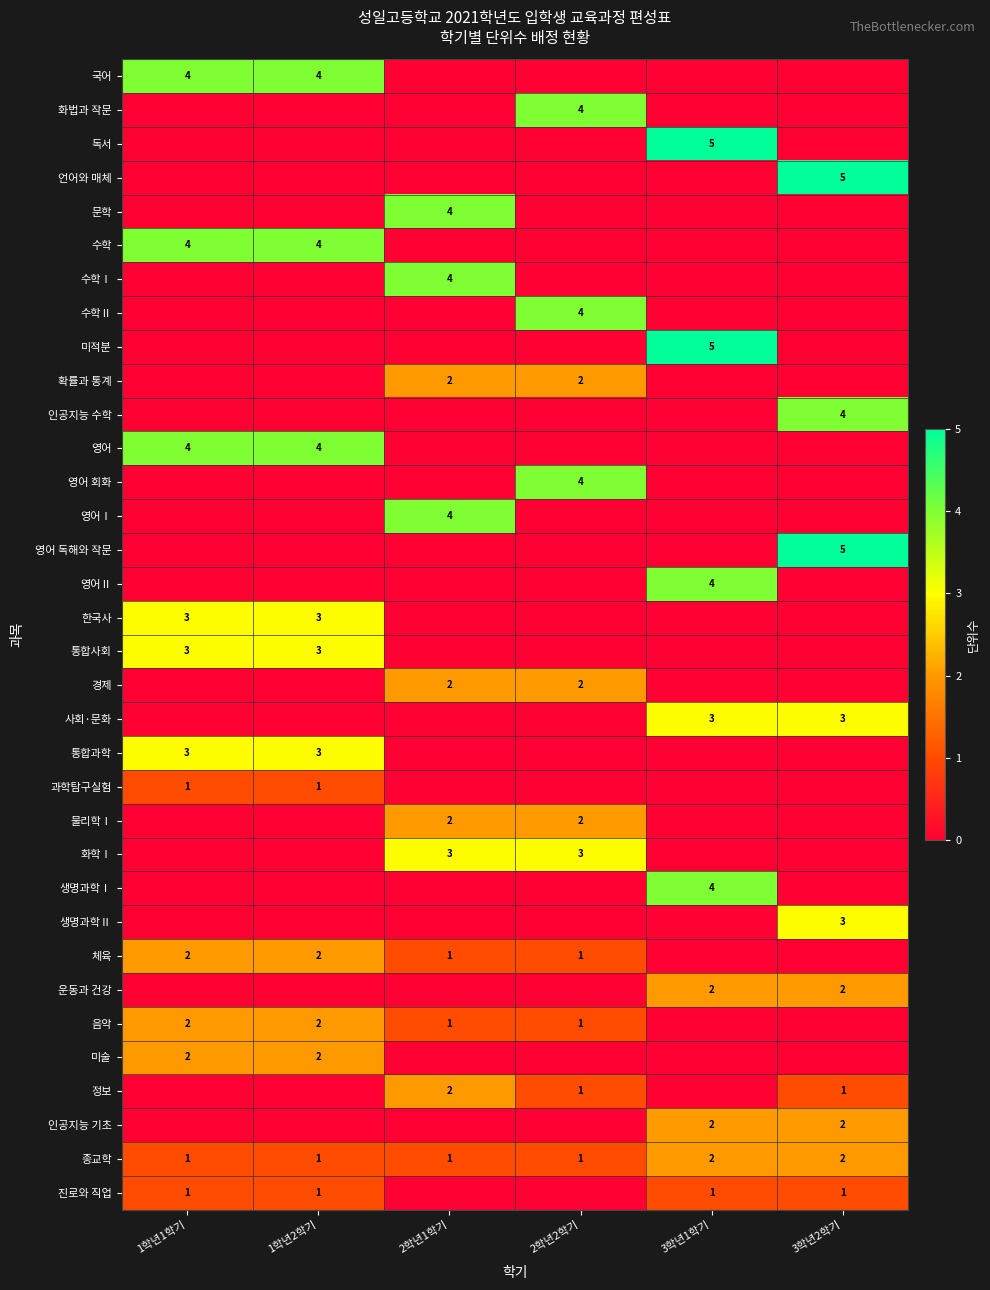

What is the total value across all series at 1학년2학기?

30